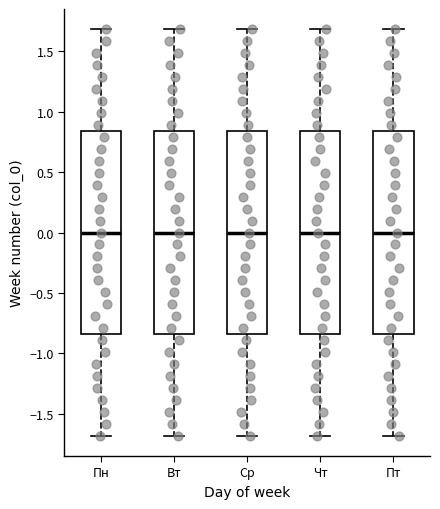

Where does the lower whisker of the box for Вт end on the y-axis? The values are not printed on the chart, so give them approximately, as read against the axis.

-1.70